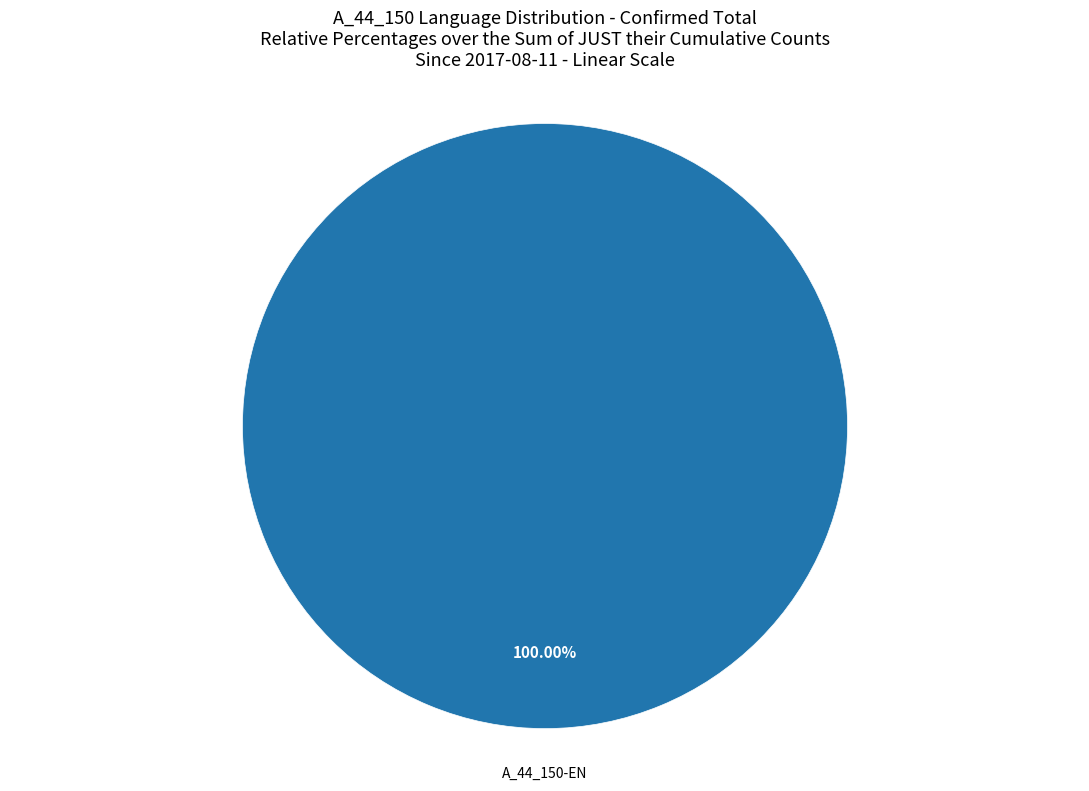

How many slices are in this pie chart?

1